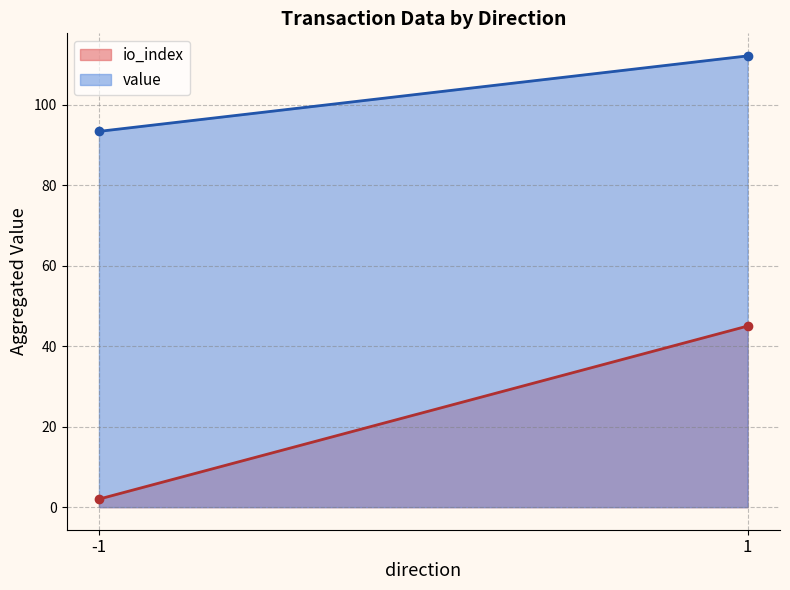

List the series in order of their peak value, highest first.

value, io_index